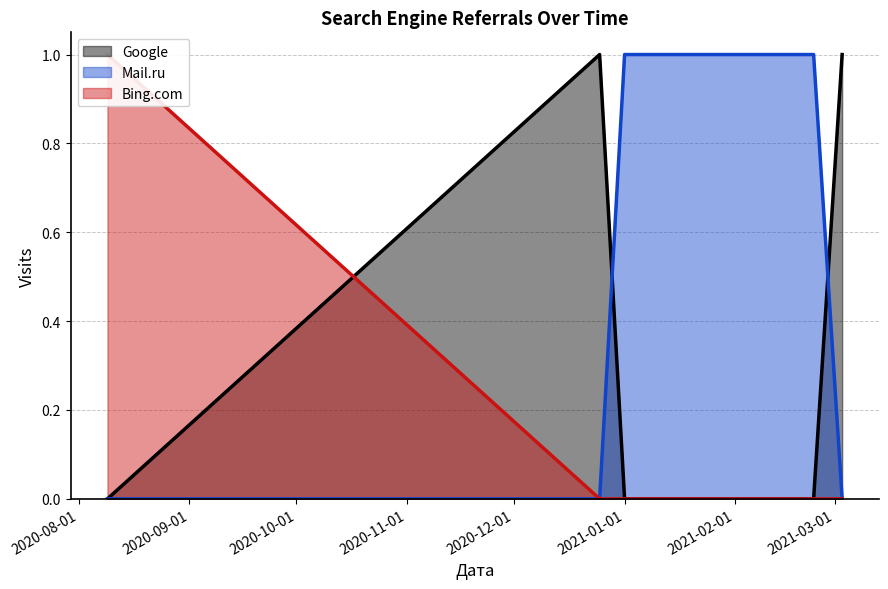

Does the chart display data point markers on the line(s)?

No